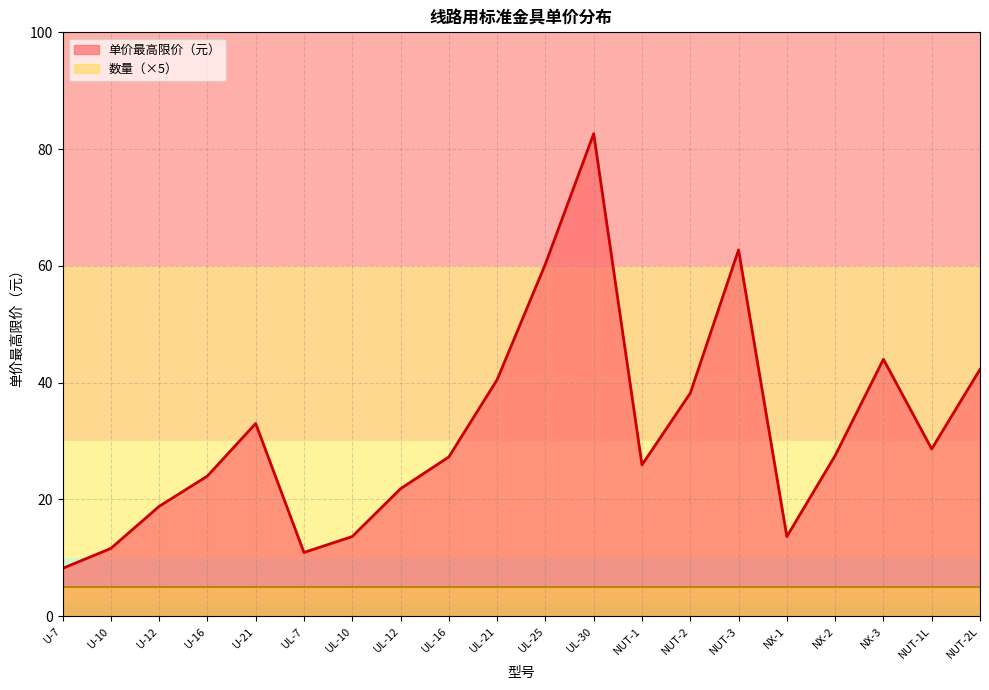

Which has a higher value, UL-10 or UL-7?

UL-10